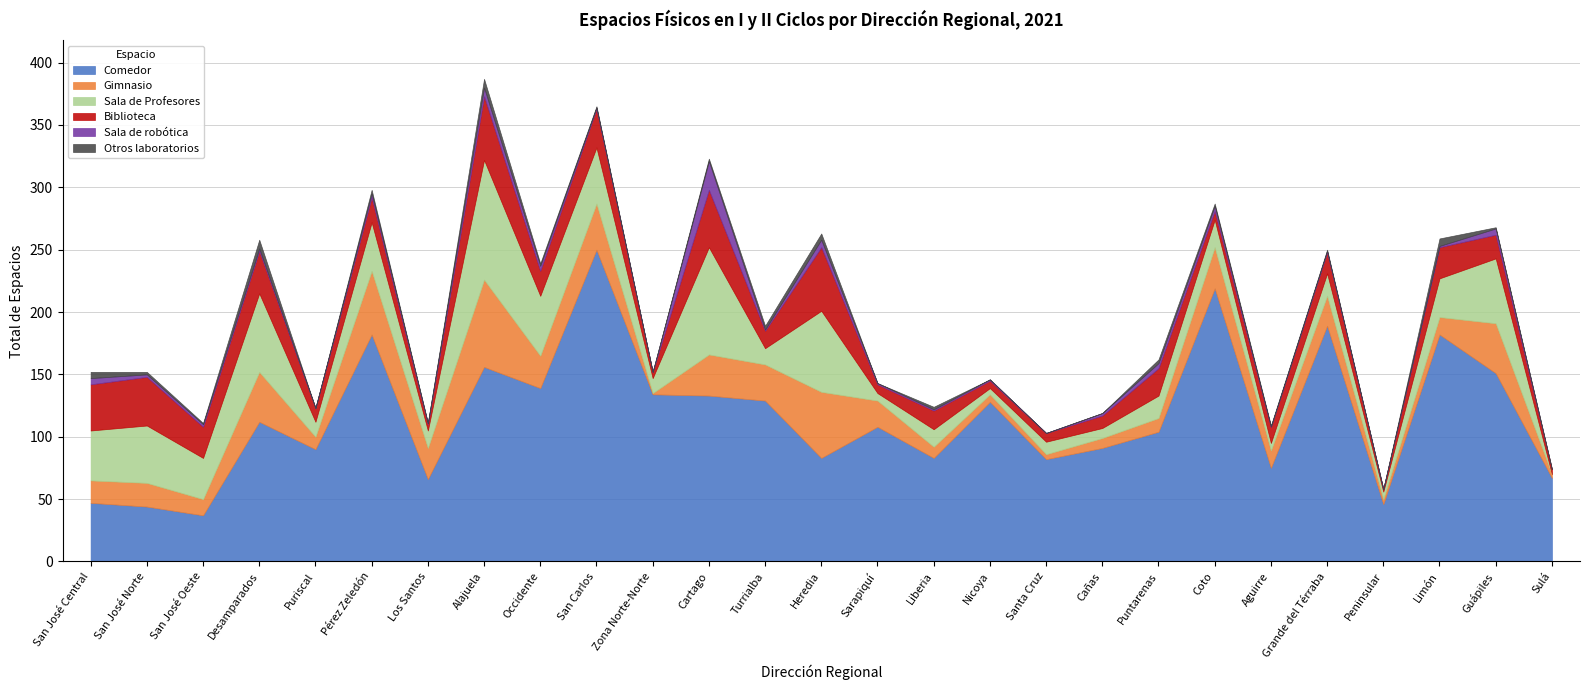

What is the sum of all Sala de Profesores values?

808